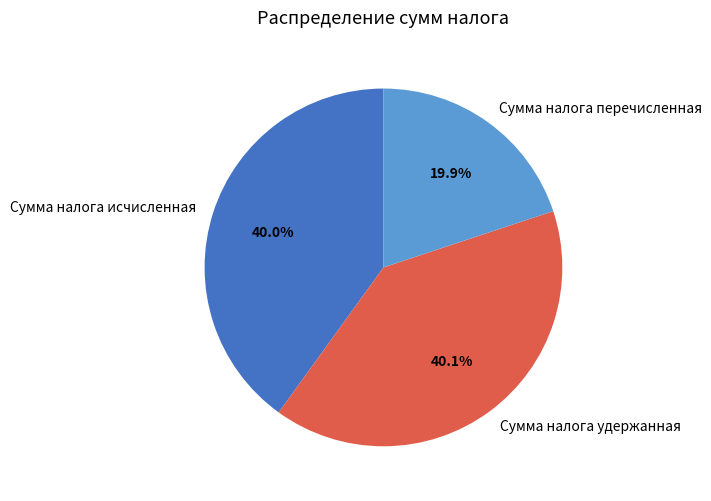

How many segments does this pie chart have?

3